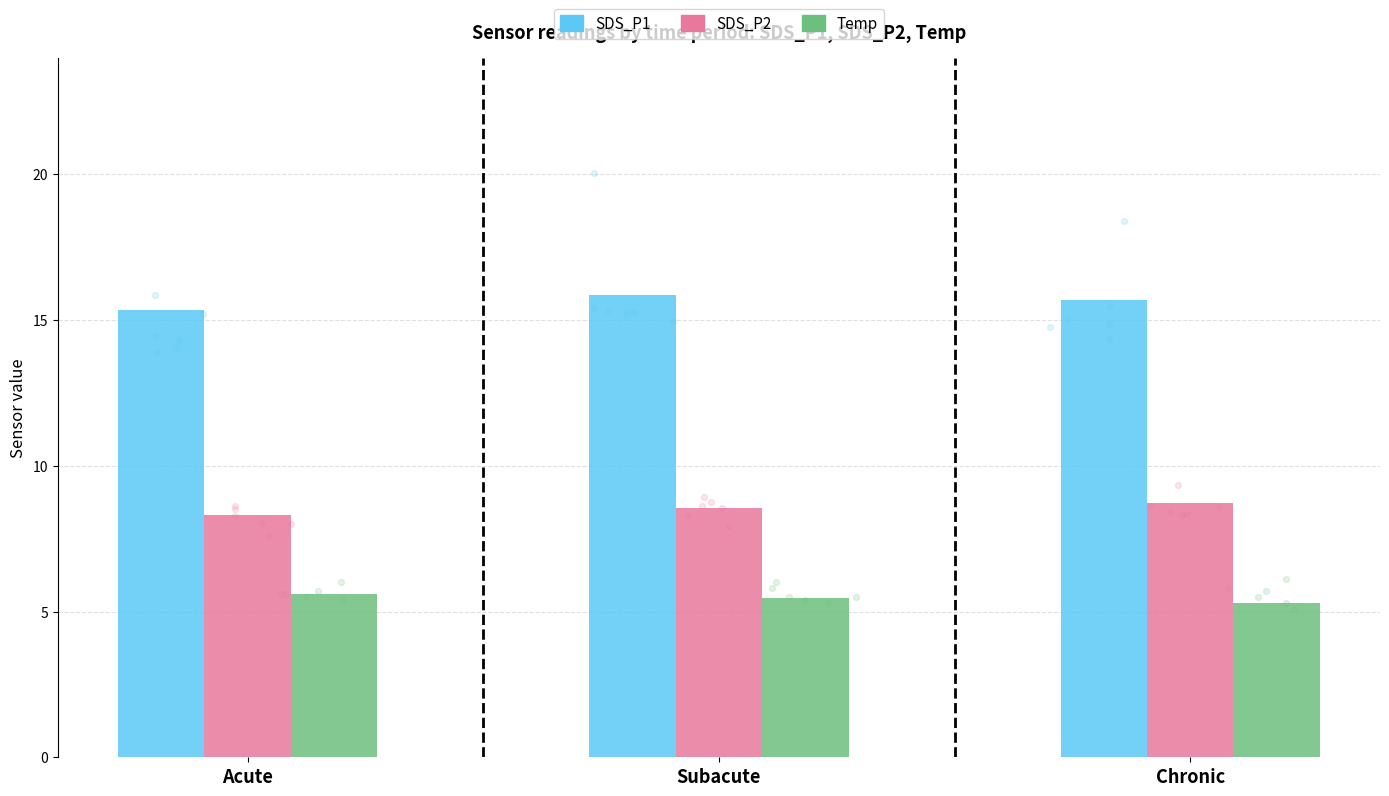

Which series reaches the maximum Y coordinate?

SDS_P1